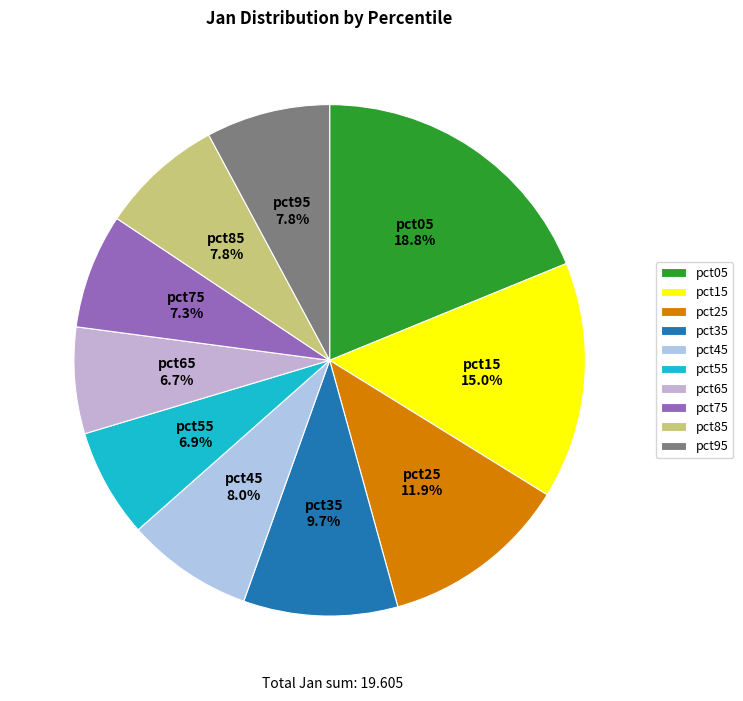

Does pct35 represent more than half of the total?

No